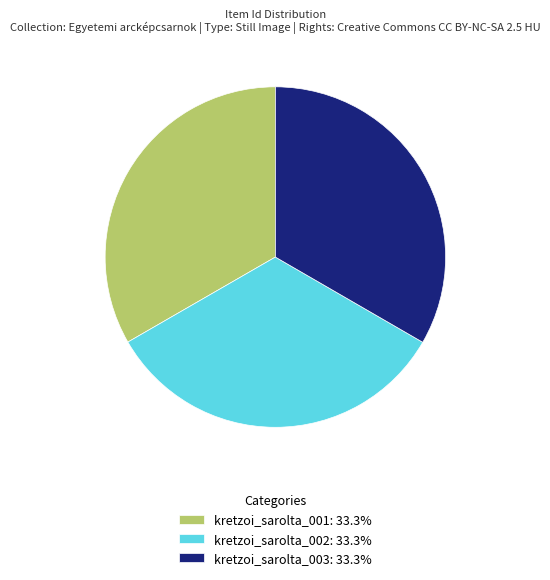

Combined, do kretzoi_sarolta_001: 33.3% and kretzoi_sarolta_003: 33.3% account for over 50%?

Yes